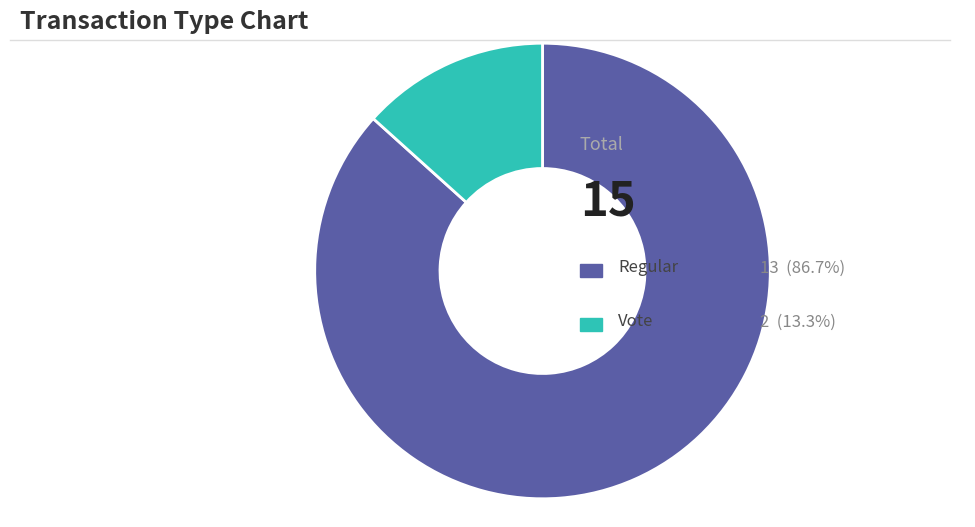

Does any single category account for the majority?

Yes